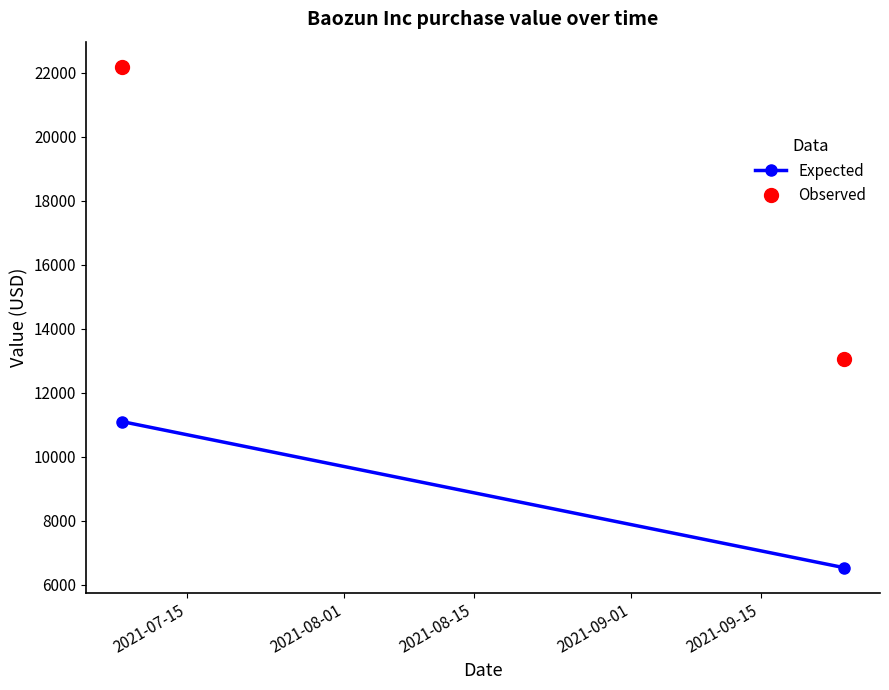

List the series in order of their overall mean, highest first.

Observed, Expected